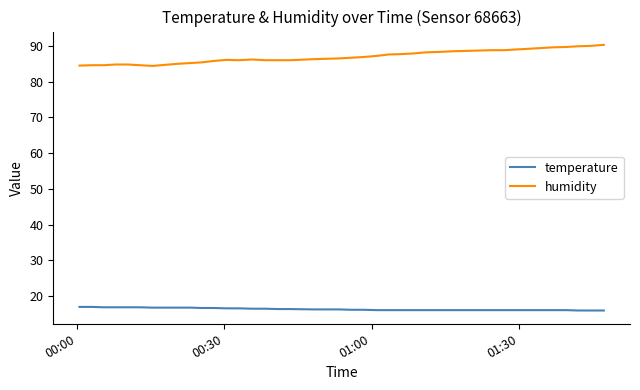

Does the chart display data point markers on the line(s)?

No